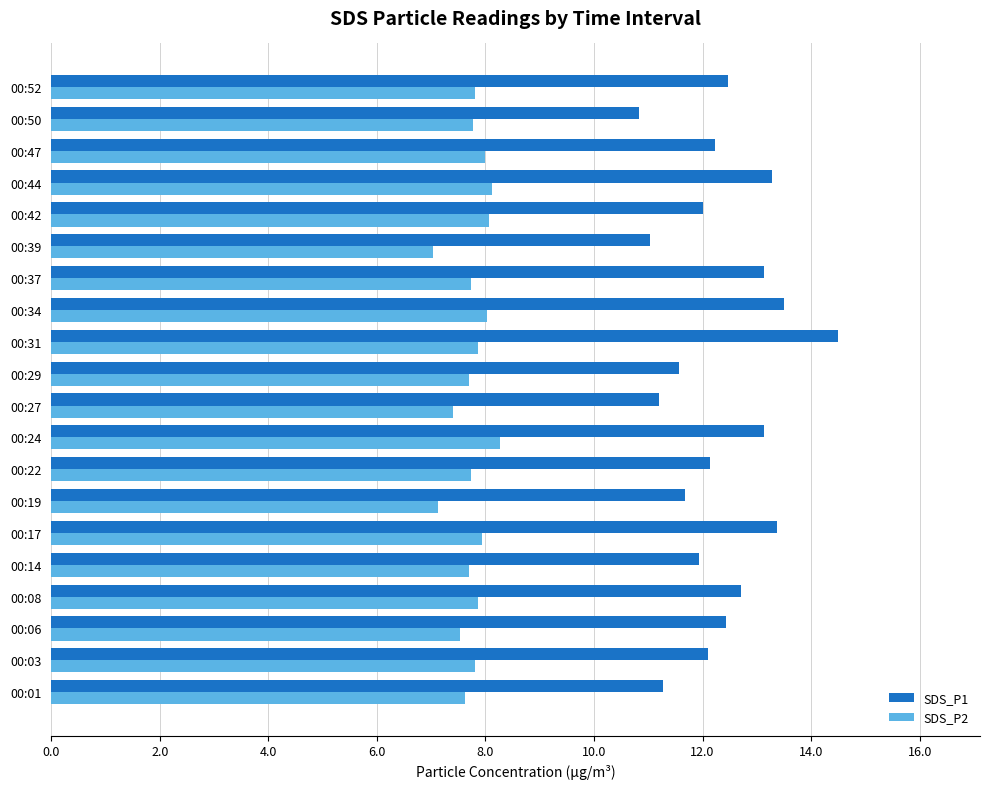

What is the highest value of the SDS_P1 series?

14.5